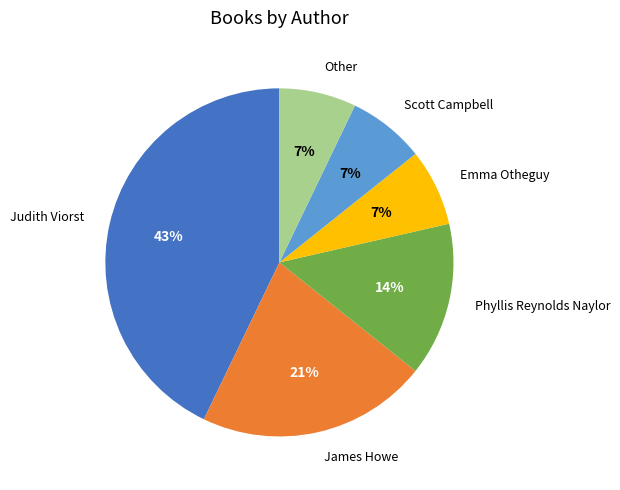

Count the number of slices in the pie.

6